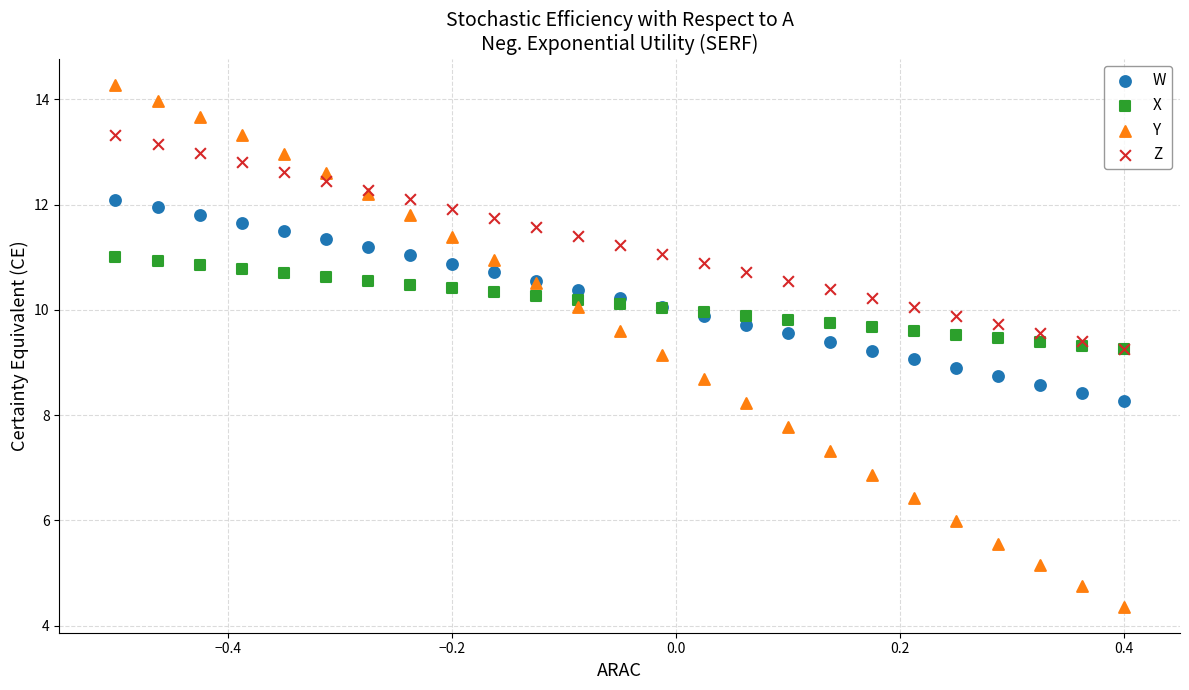

Which series reaches the minimum Y coordinate?

Y